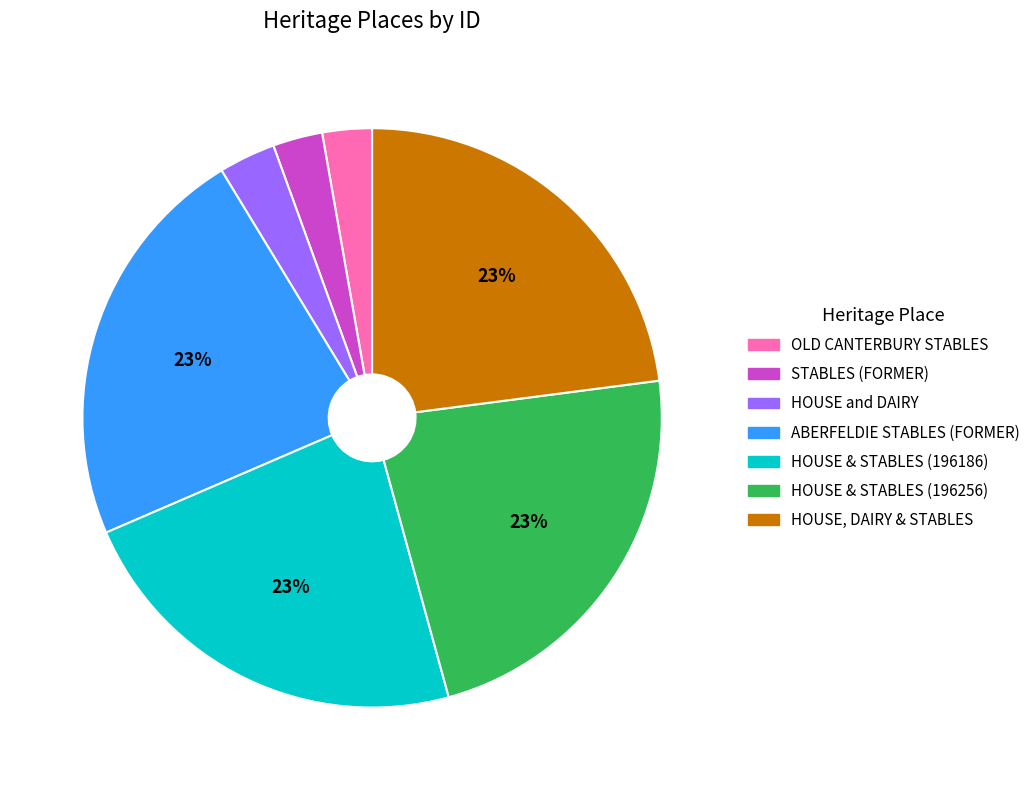

Is HOUSE & STABLES (196186) the majority of the pie?

No